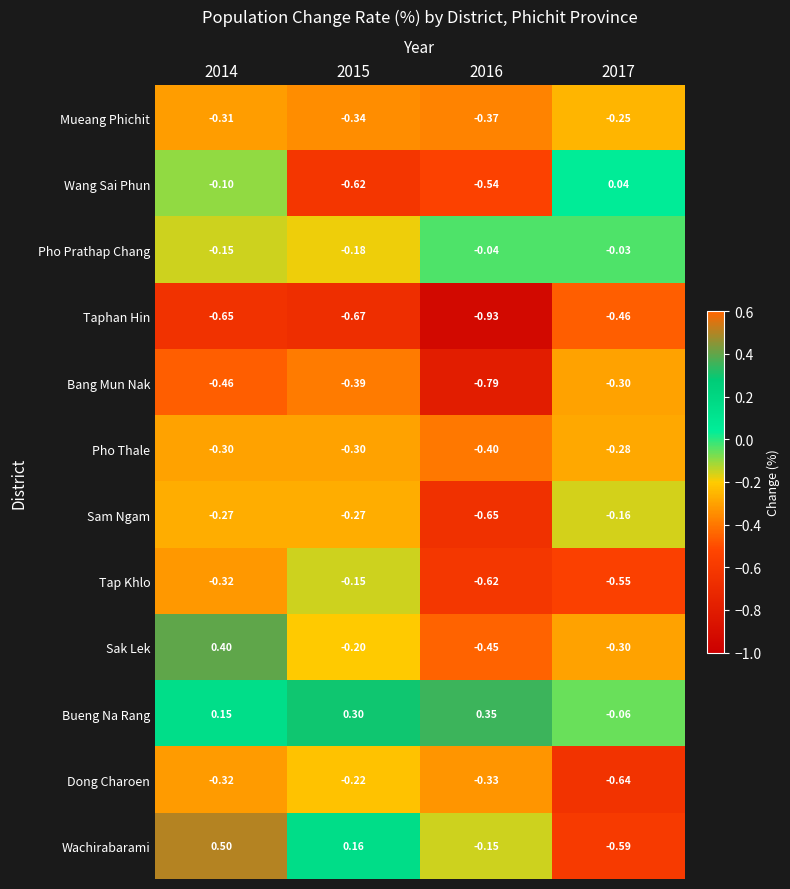

At which category is the sum across all series the highest?

2014